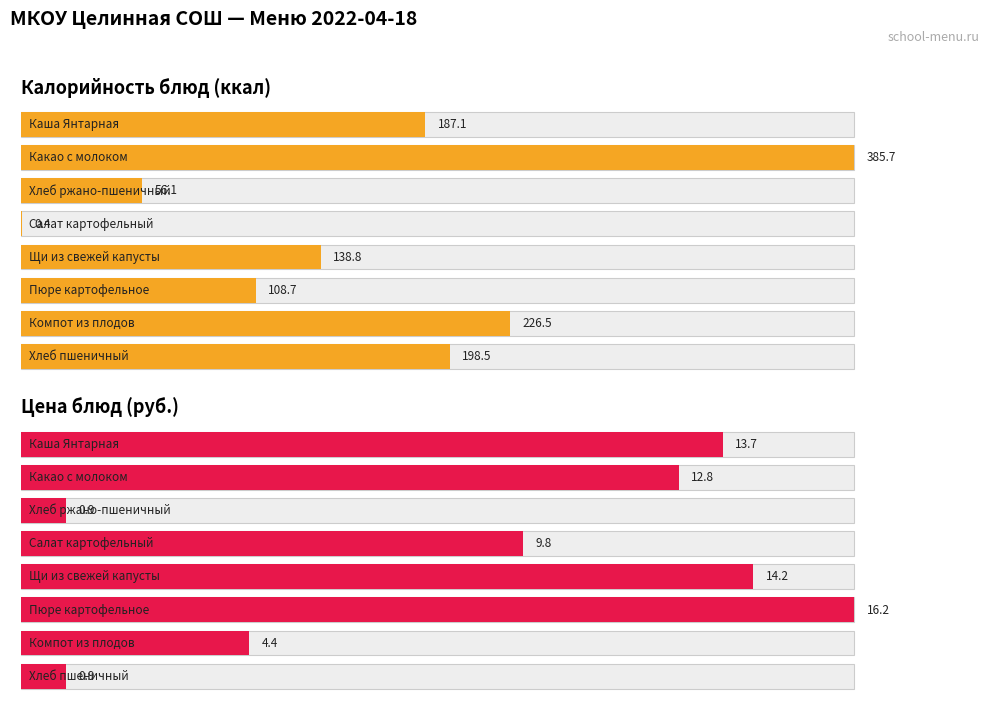

True or false: Цена has a value of 0.9 at Хлеб пшеничный.

True